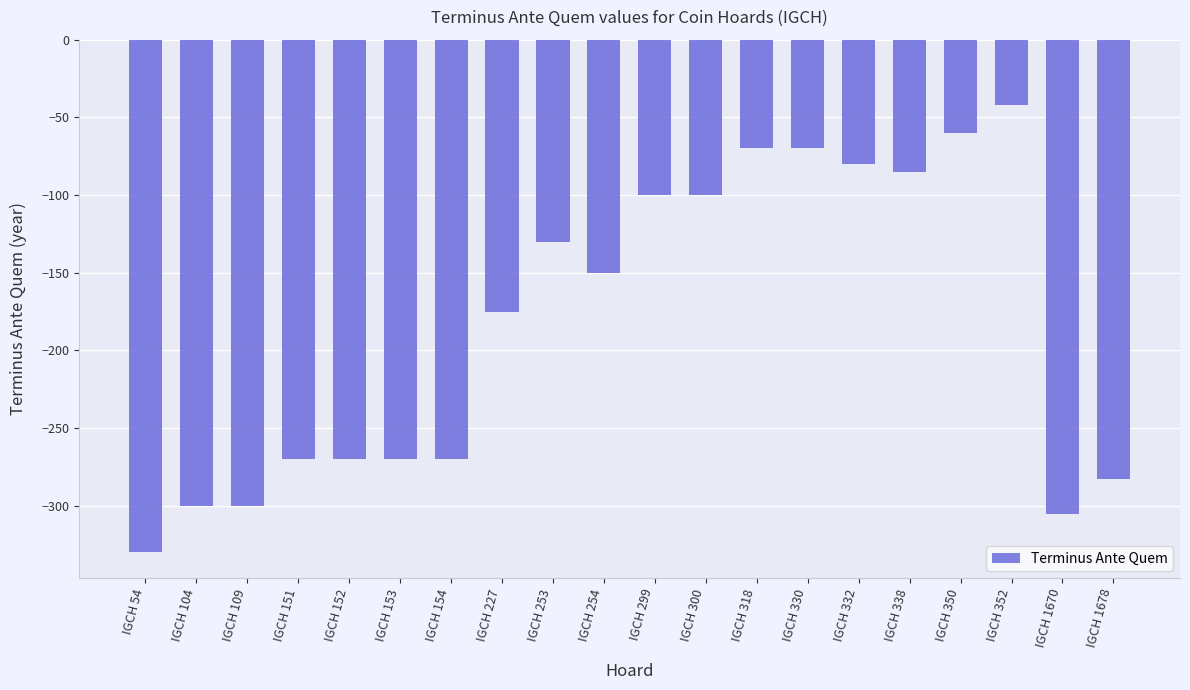

True or false: the data shows -80 at IGCH 332.

True